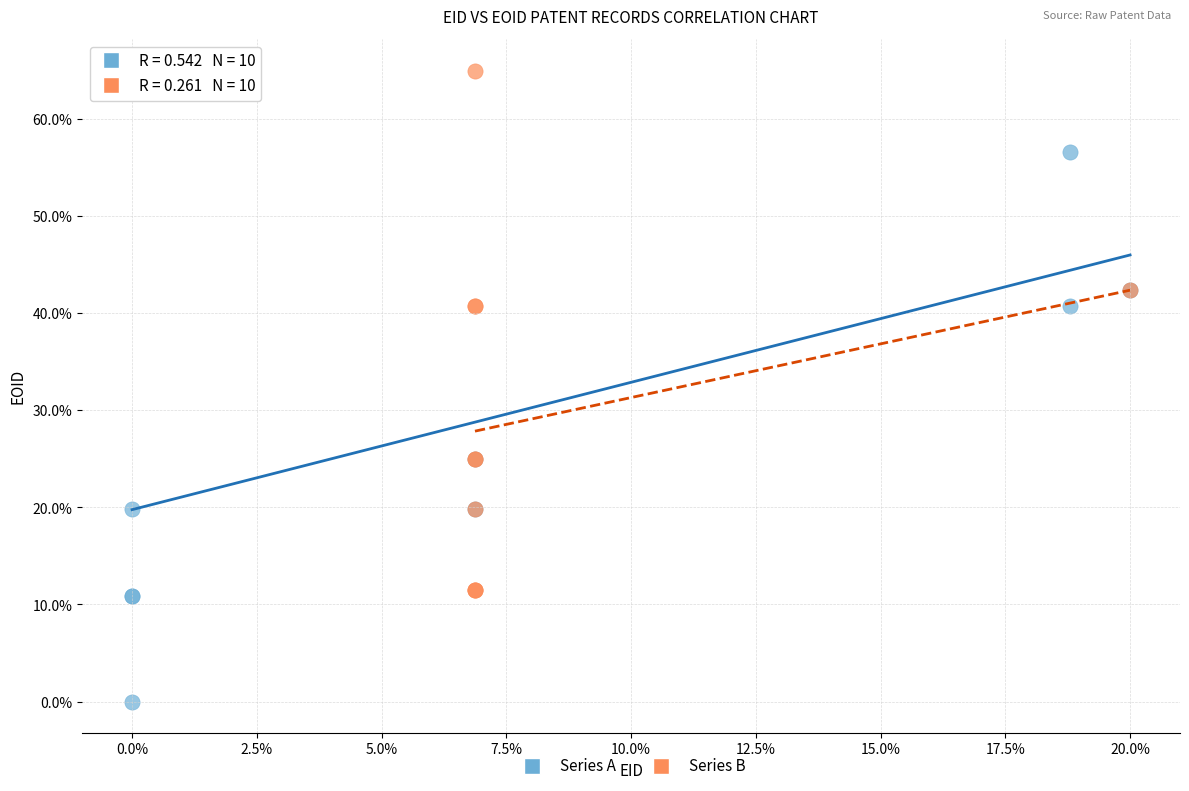

Which series reaches the minimum Y coordinate?

Series A